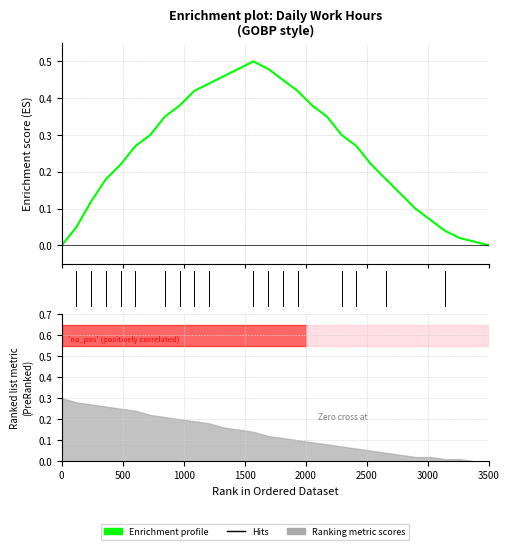

How many categories are shown in the chart?

30